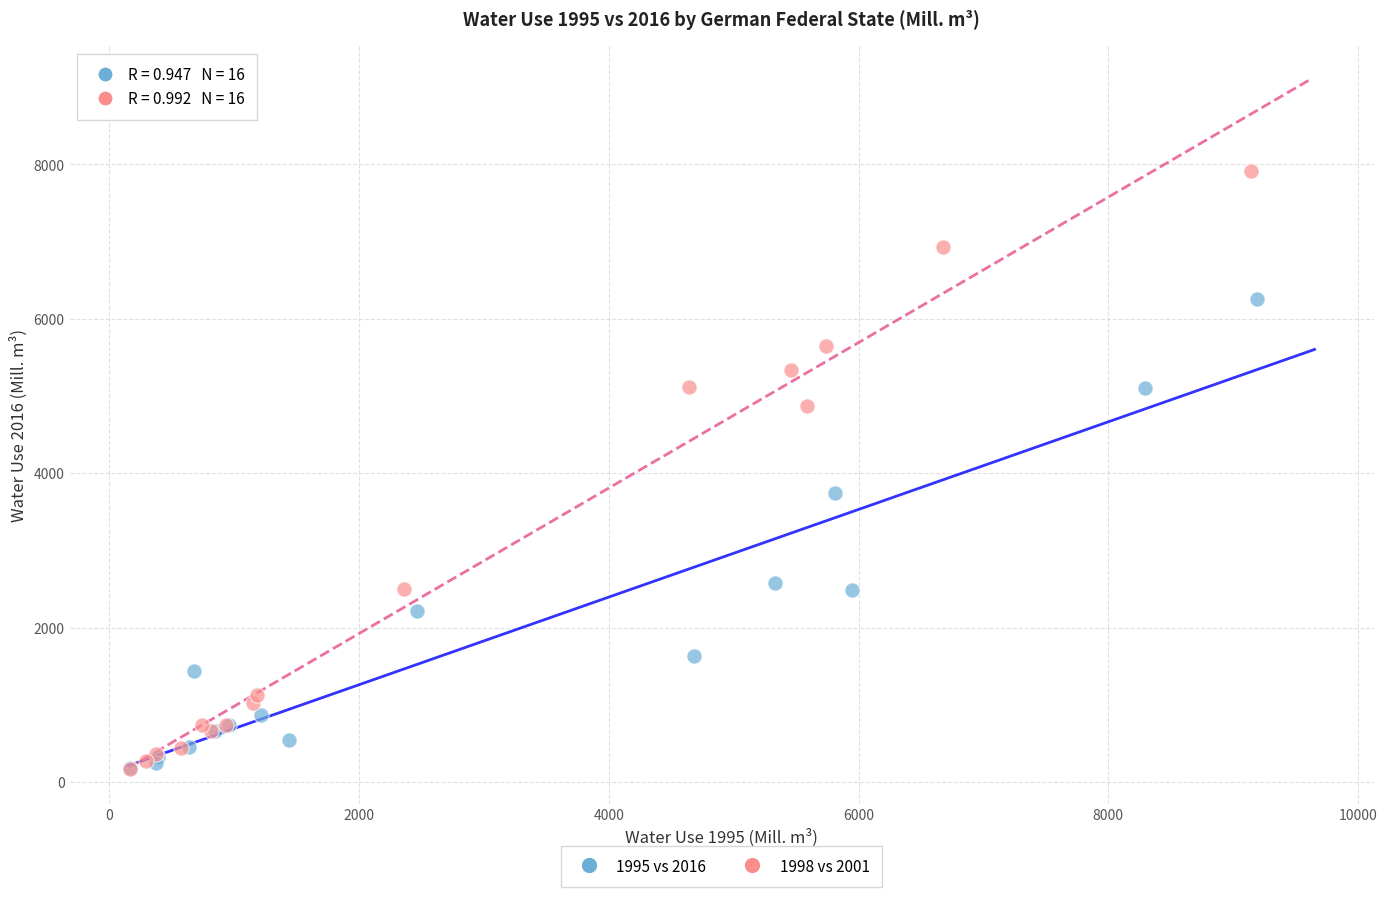

Which series contains the highest Y value?

1998 vs 2001